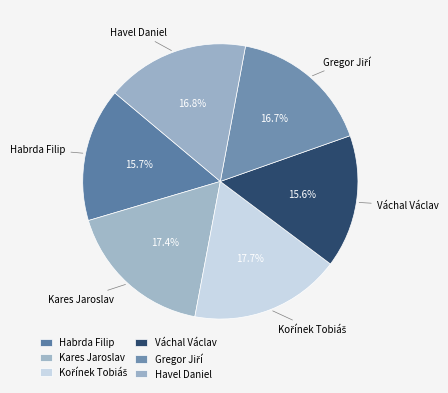

How many segments does this pie chart have?

6